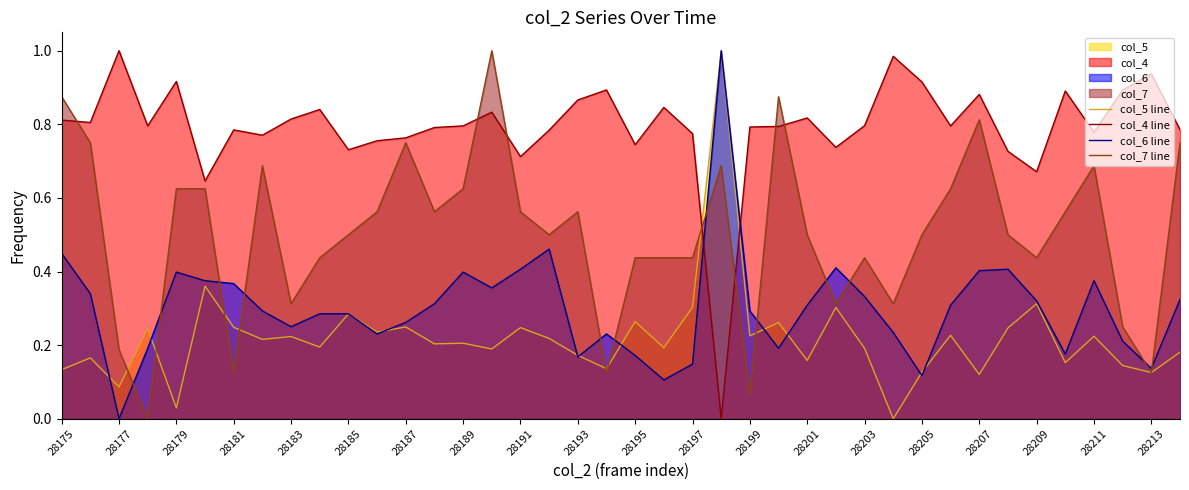

At how many categories does at least one series exceed 0?

40